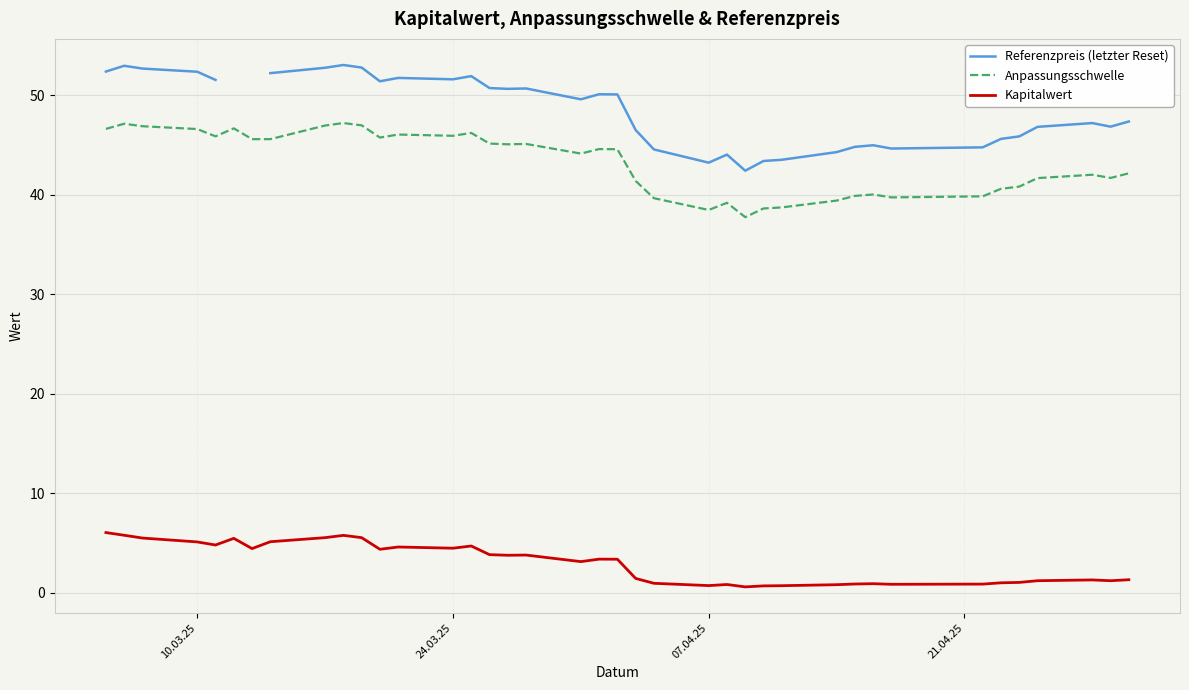

True or false: Kapitalwert has more than 2 interior local peaks.

True